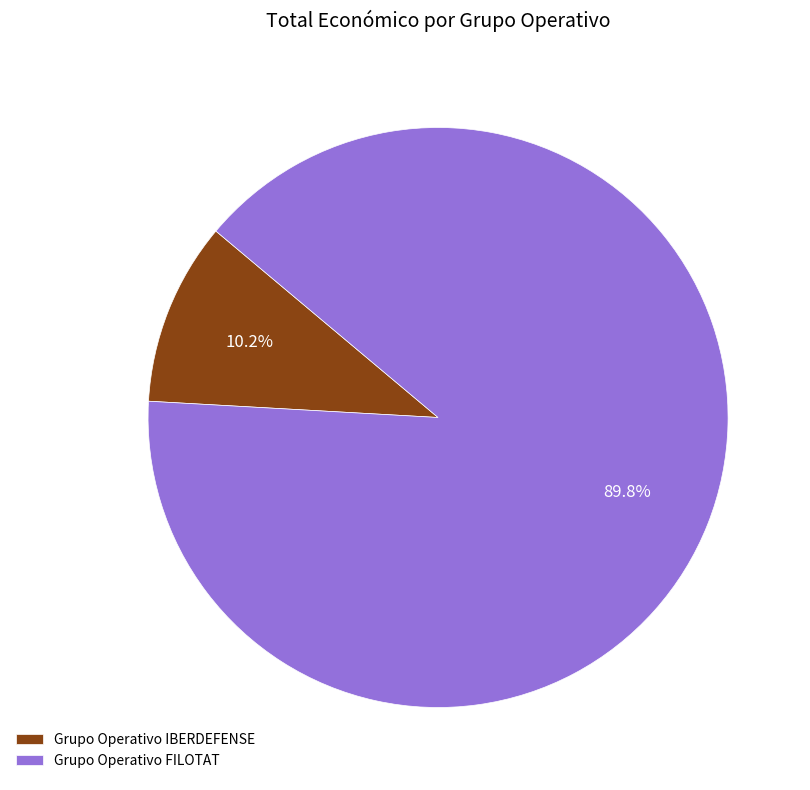

To the nearest percent, what percentage of the pie is Grupo Operativo IBERDEFENSE?

10%